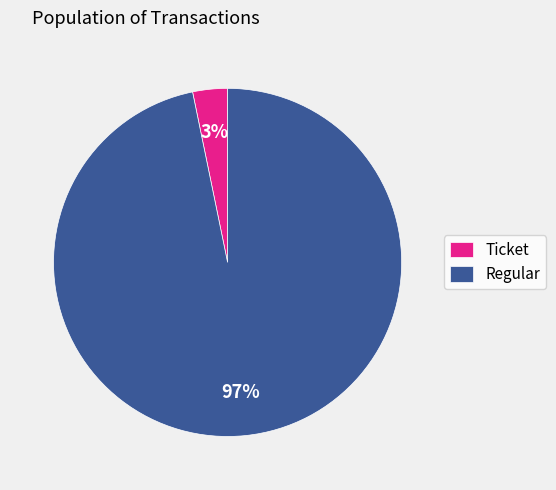

Is the sum of Ticket and Regular greater than half?

Yes